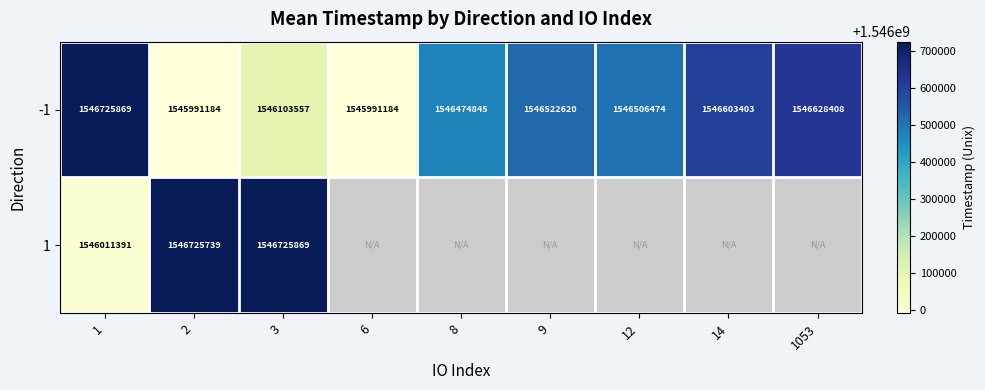

What is the difference between the second highest and minimum values in the -1 series?

637224